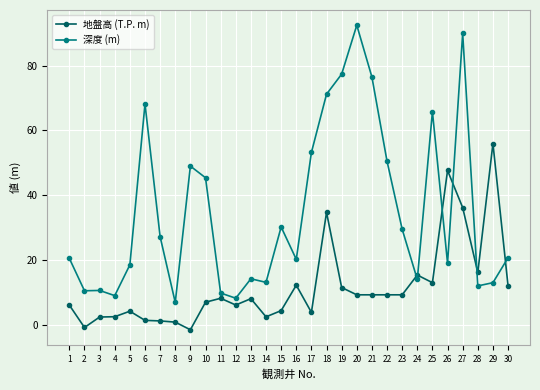

Where is the first local minimum for 地盤高 (T.P. m)?

2